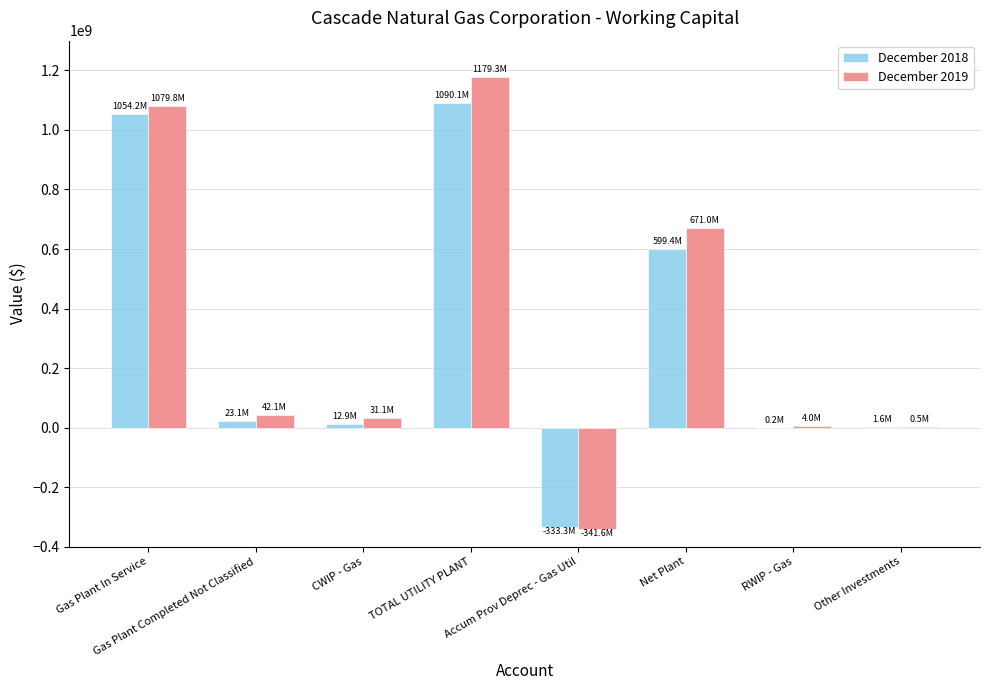

Are the bars horizontal?

No